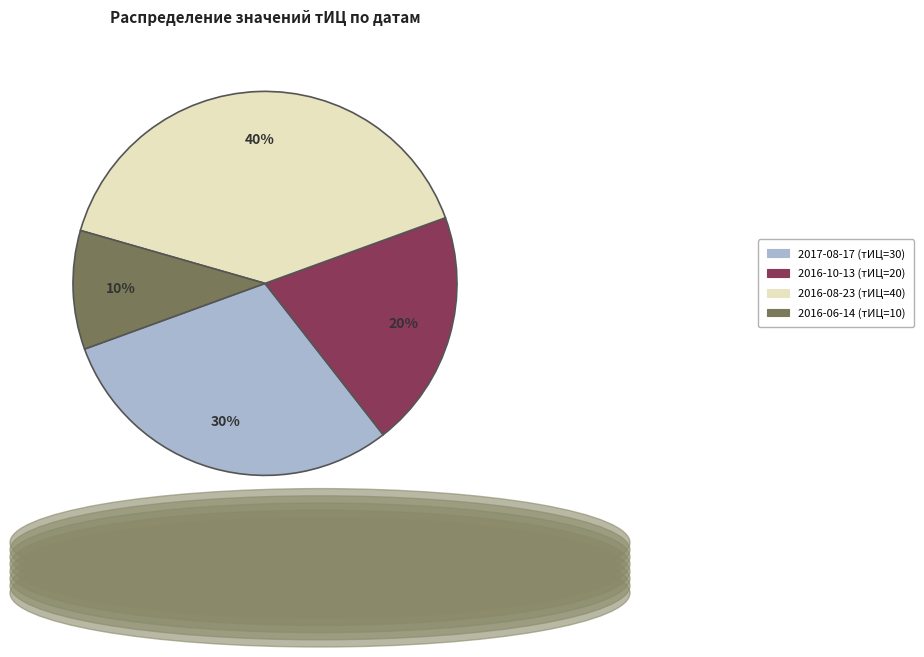

Rank the categories by value from lowest to highest.

2016-06-14 (тИЦ=10), 2016-10-13 (тИЦ=20), 2017-08-17 (тИЦ=30), 2016-08-23 (тИЦ=40)